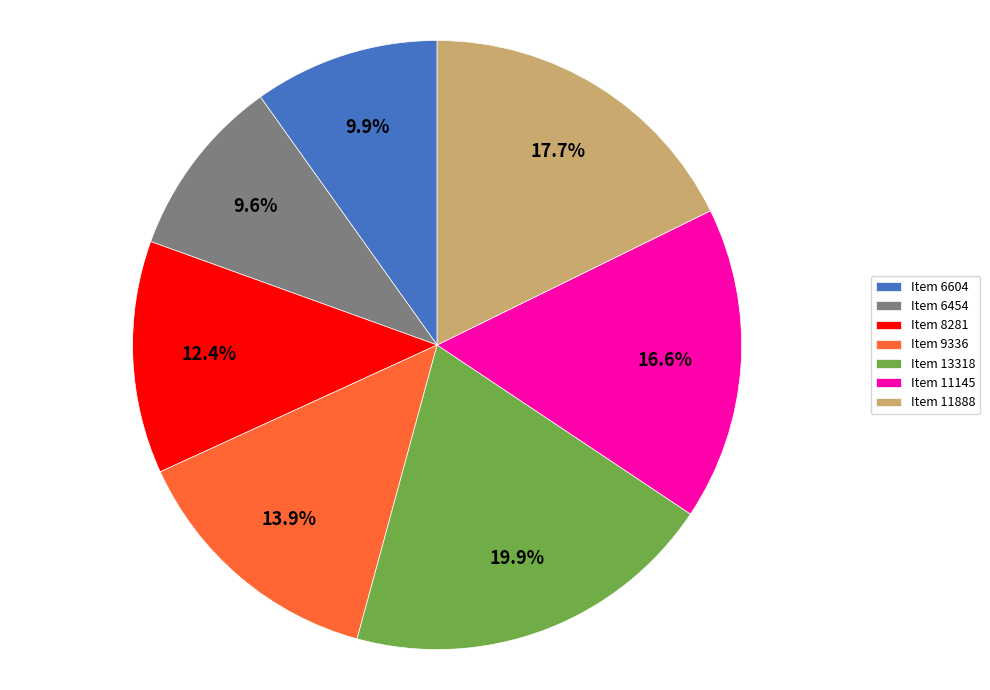

The Item 6604 slice represents 22% of the pie. True or false?

False